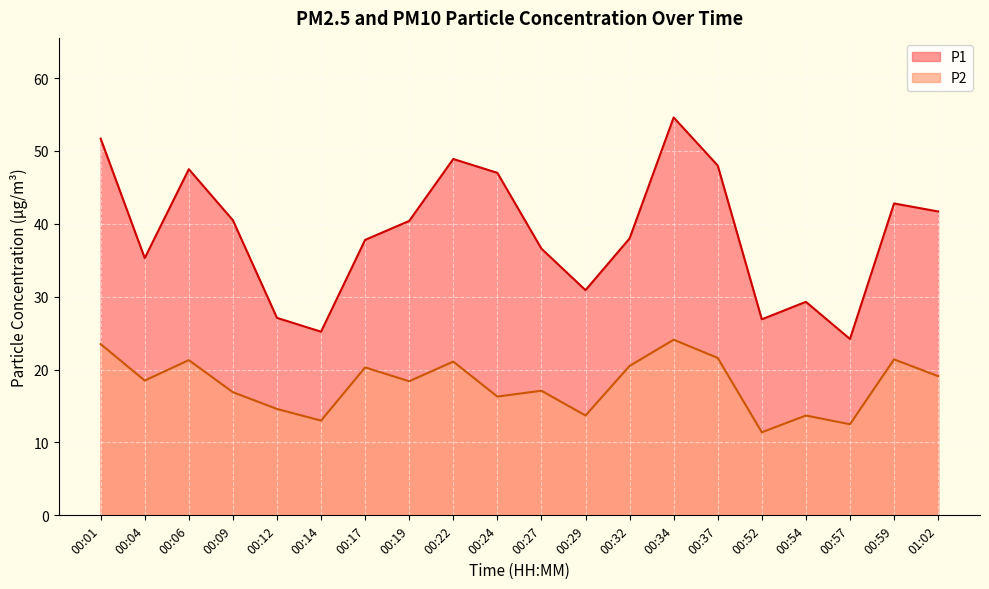

Read the P2 value at 00:17.

20.3